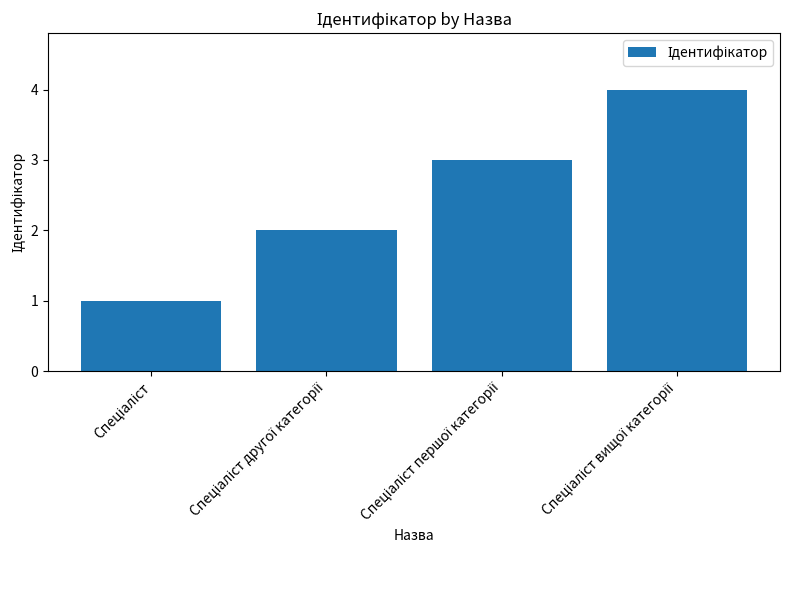

What is the sum of all values?

10